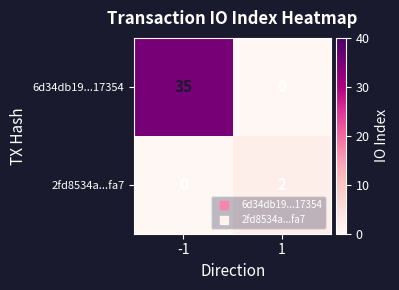

What is the maximum value for 6d34db19...17354?

35